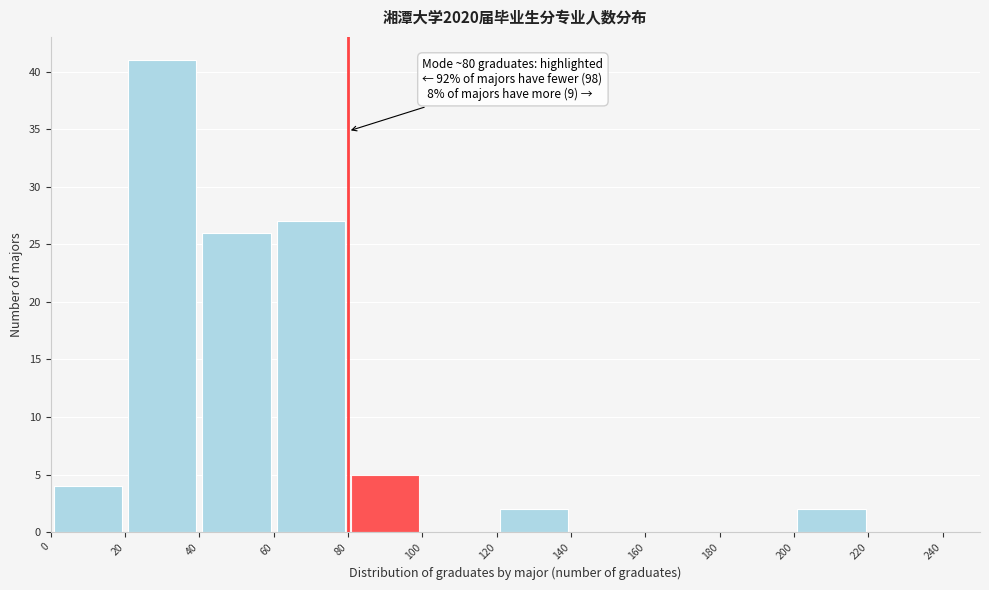

Over which range of the x-axis is the bar tallest?

20 to 40